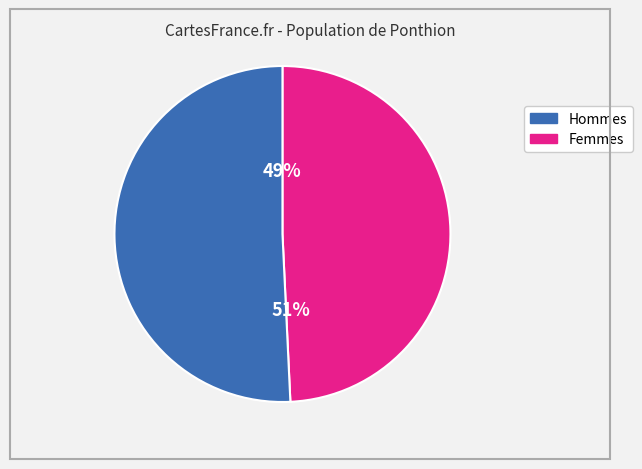

Is pct75 the majority of the pie?

No